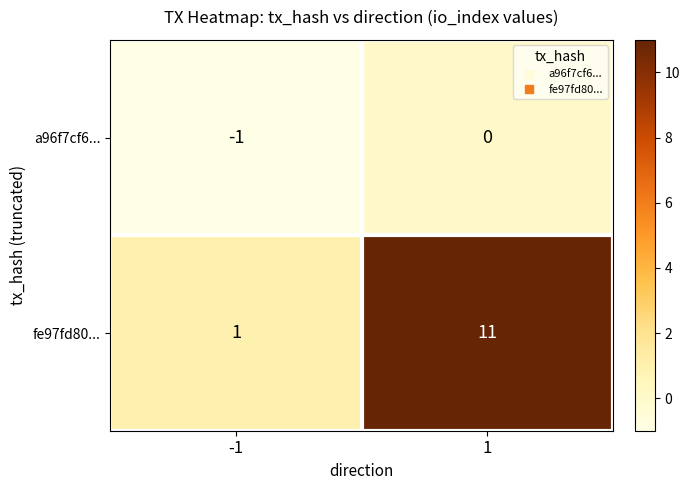

What is the difference between the fe97fd80... values at 1 and -1?

10